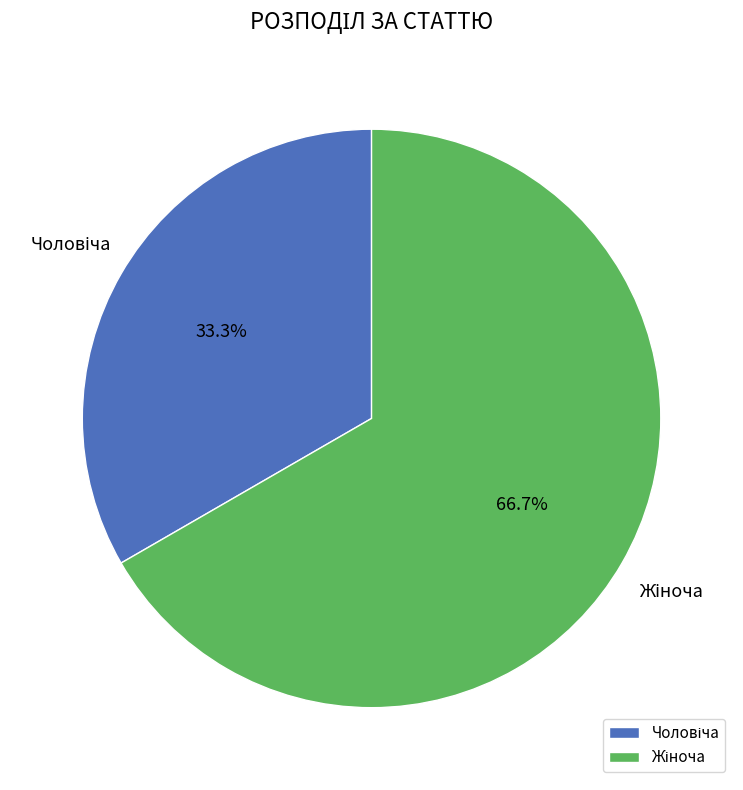

Does any single category account for the majority?

Yes